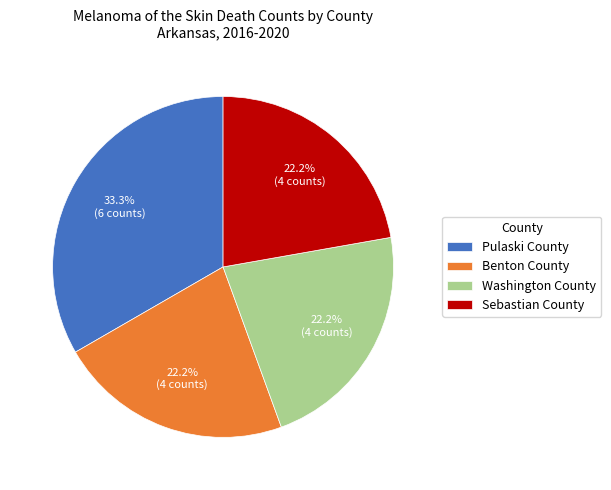

Is it true that Pulaski County is 26% of the pie?

False